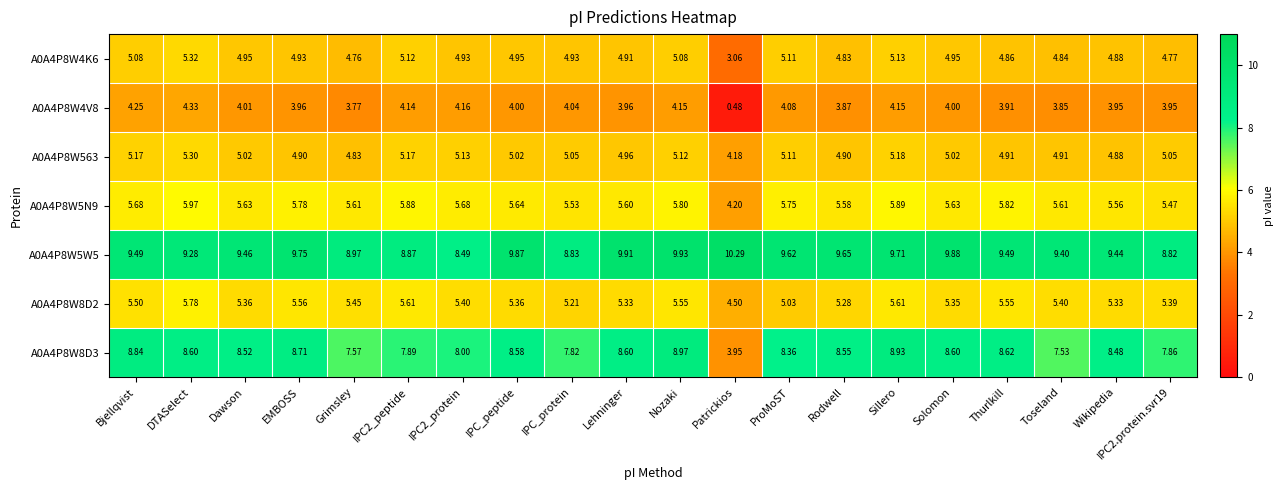

What is the greatest value displayed?

10.3